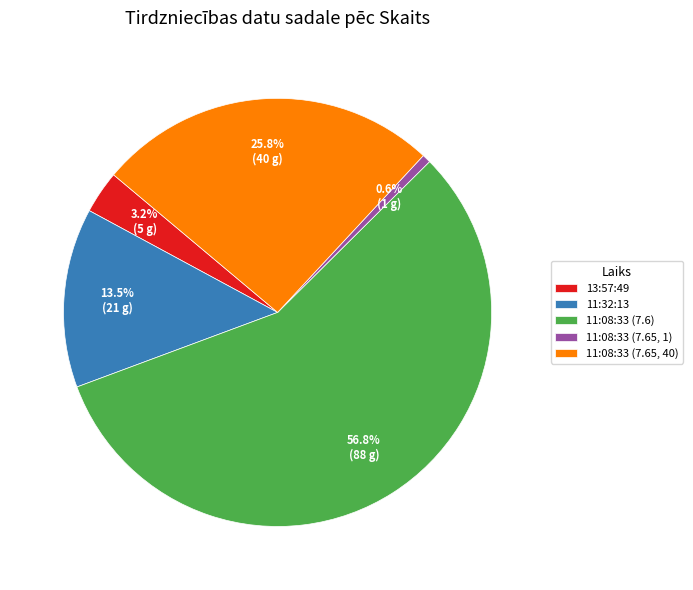

What percentage is NOT represented by 11:08:33 (7.65, 40)?

74.2%